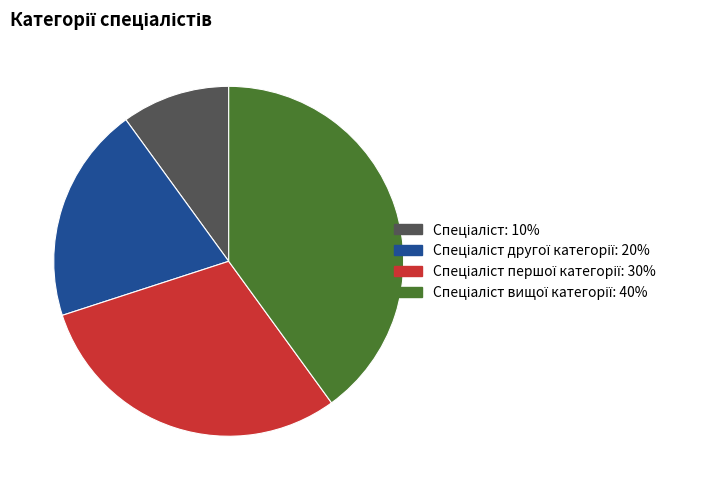

Is there a majority slice in this chart?

No